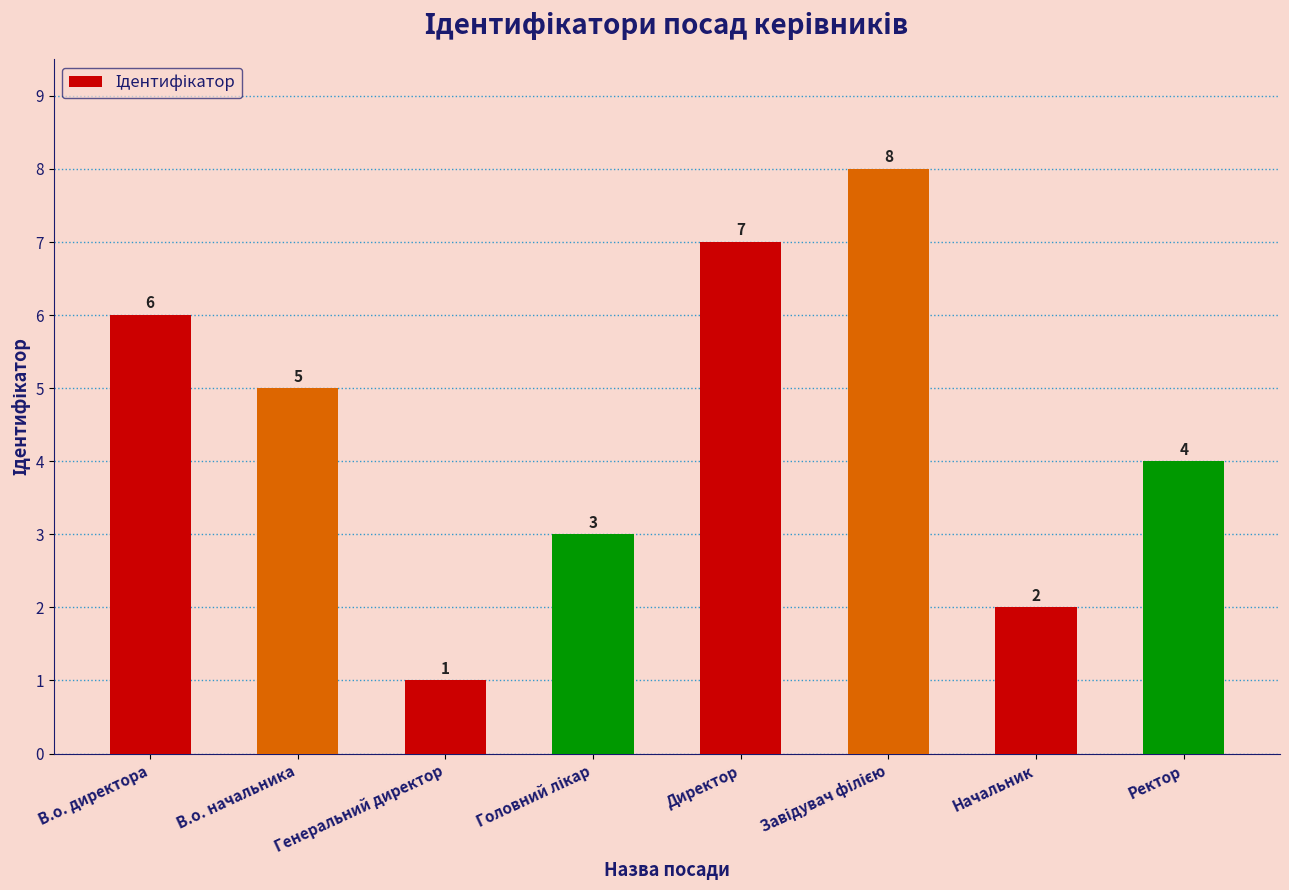

Count the values in the range 3 to 7.

5